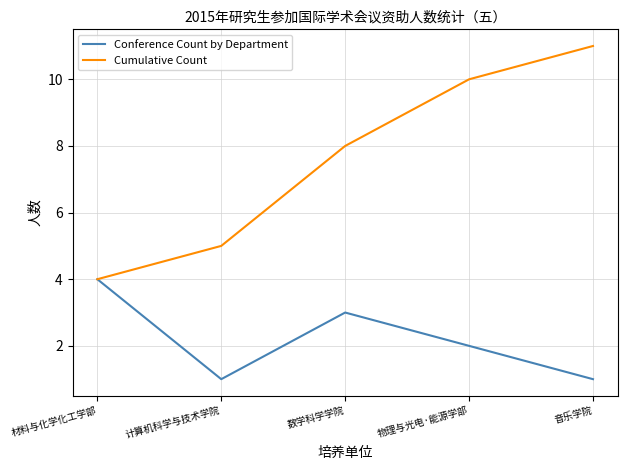

Is the value of Conference Count by Department at 物理与光电·能源学部 greater than the value of Cumulative Count at 音乐学院?

No